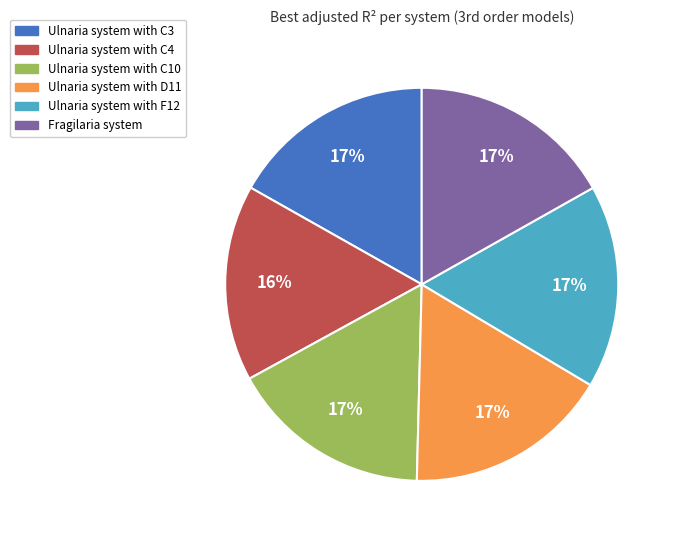

To the nearest percent, what is the difference between the largest and smallest slice percentages?

1%